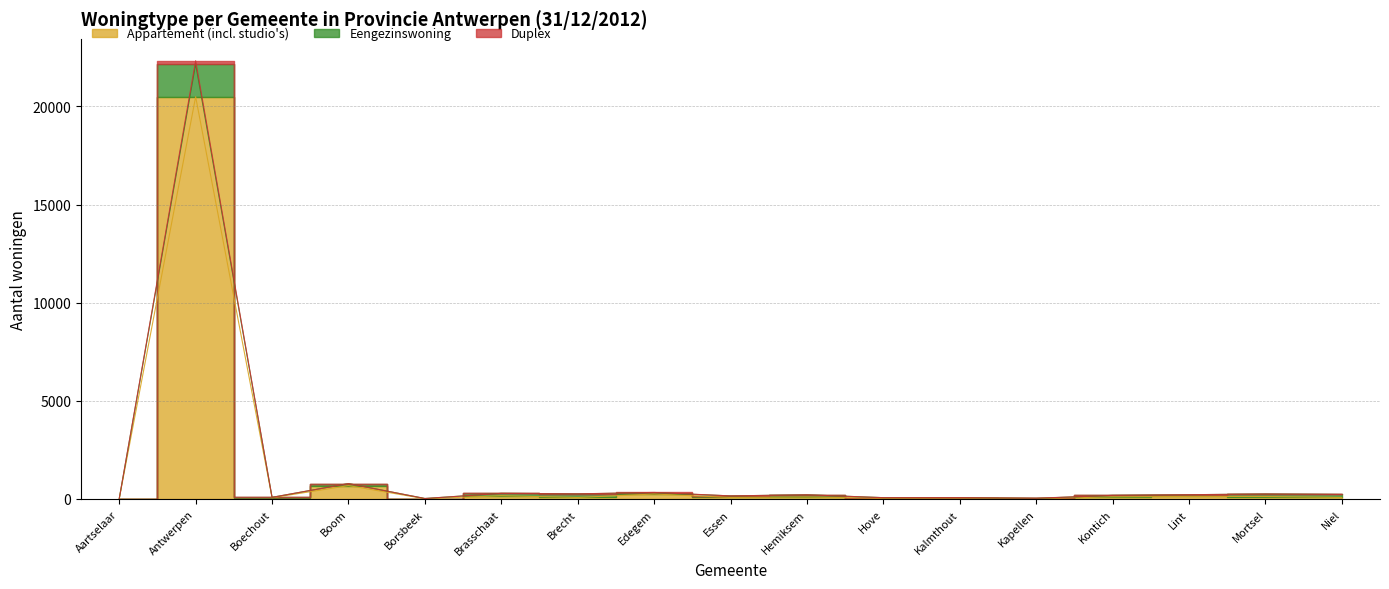

Rank the series by their maximum value, from highest to lowest.

Duplex, Eengezinswoning, Appartement (incl. studio's)